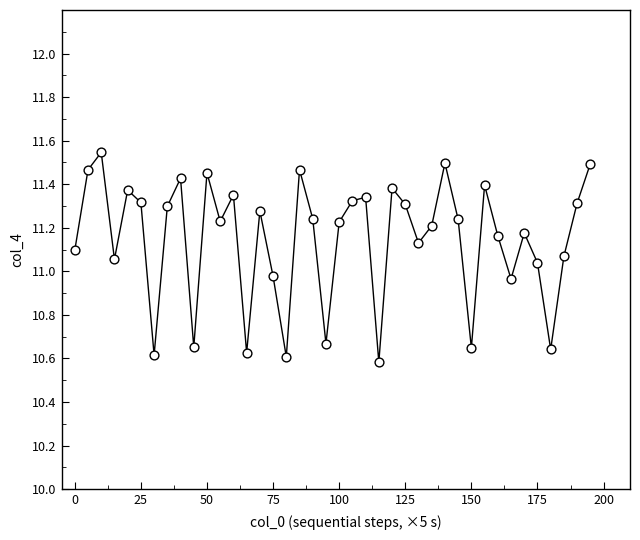

What is the range of Y values (max minus min)?

1.0